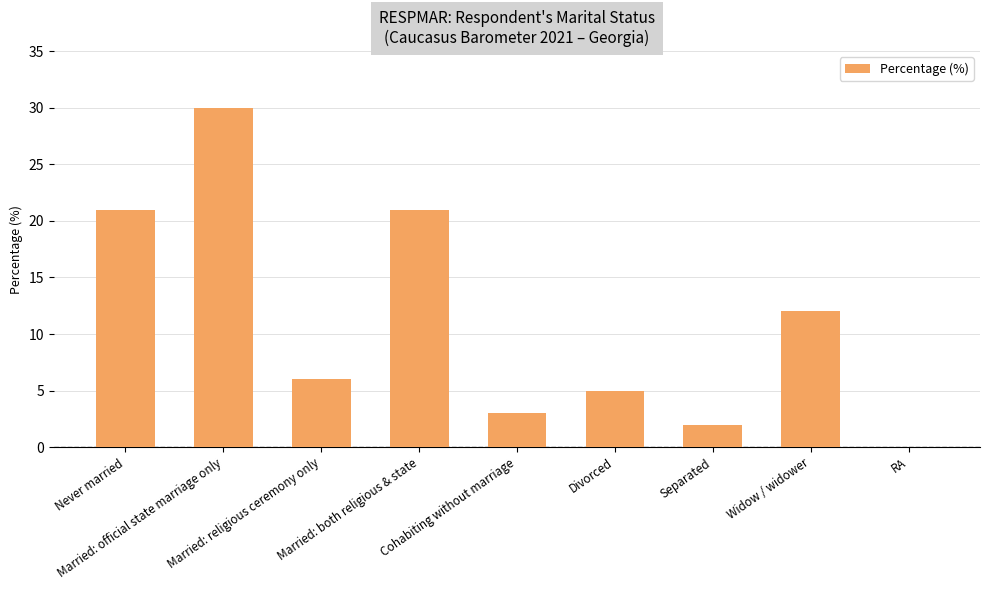

What is the greatest value displayed?

30